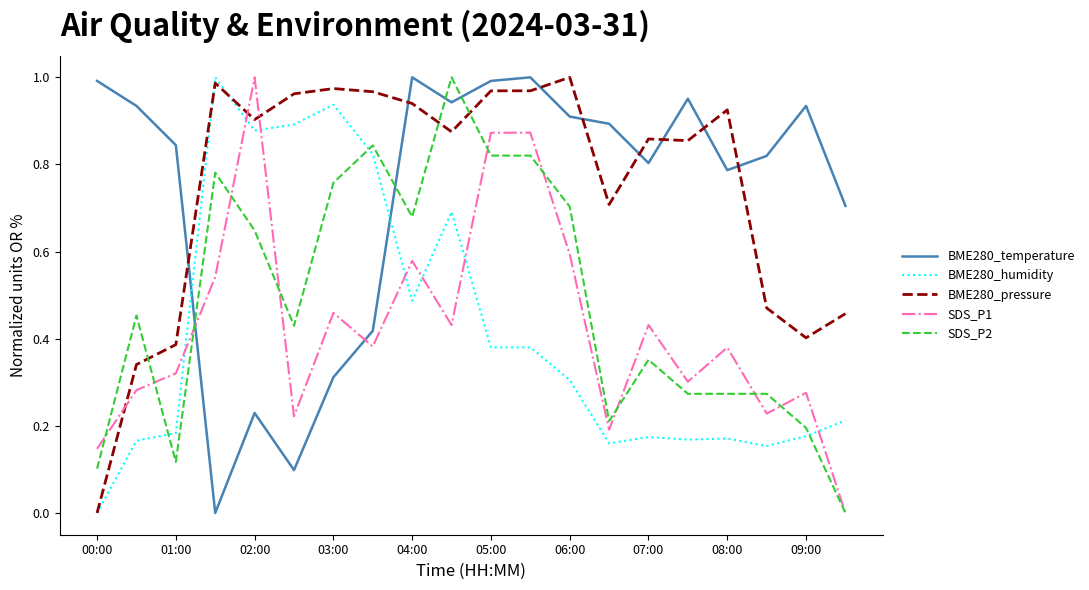

True or false: SDS_P1 and BME280_temperature cross at least once.

True